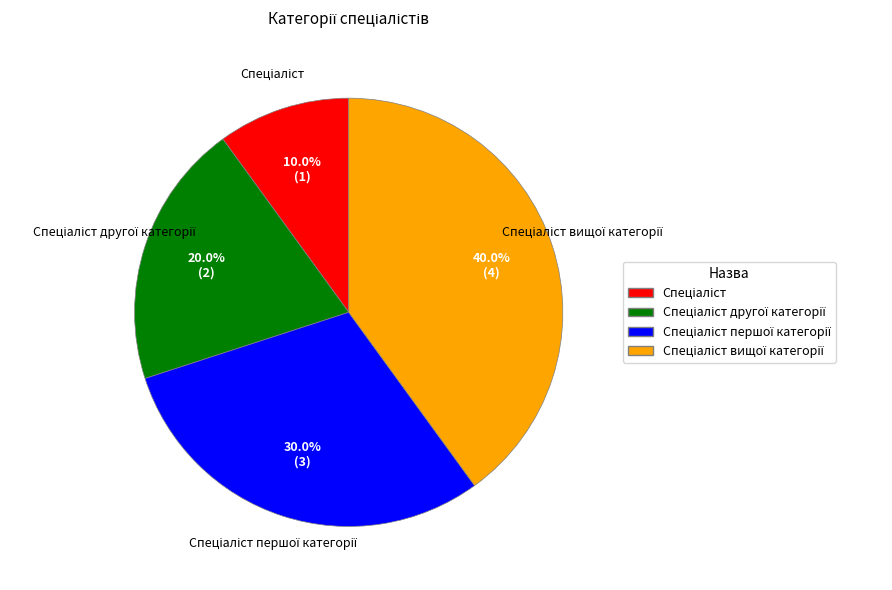

To the nearest percent, what is the average slice percentage?

25%